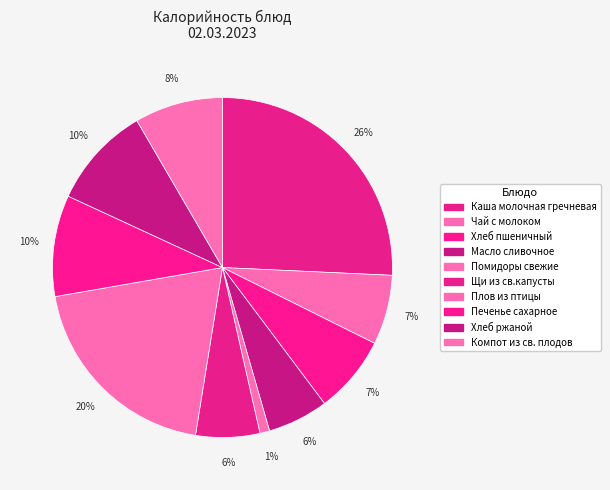

How many segments does this pie chart have?

10